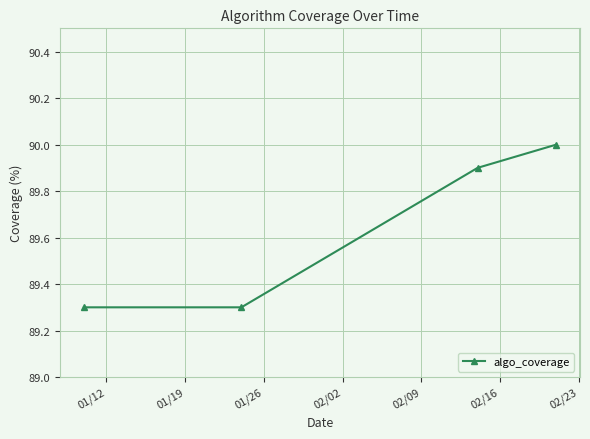

What is the value of the 4th point from the left?

90.0